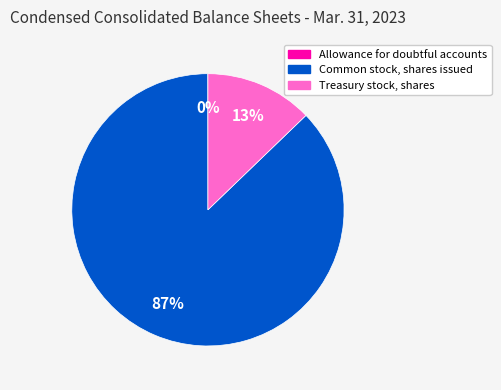

Does Common stock, shares issued represent more than half of the total?

Yes